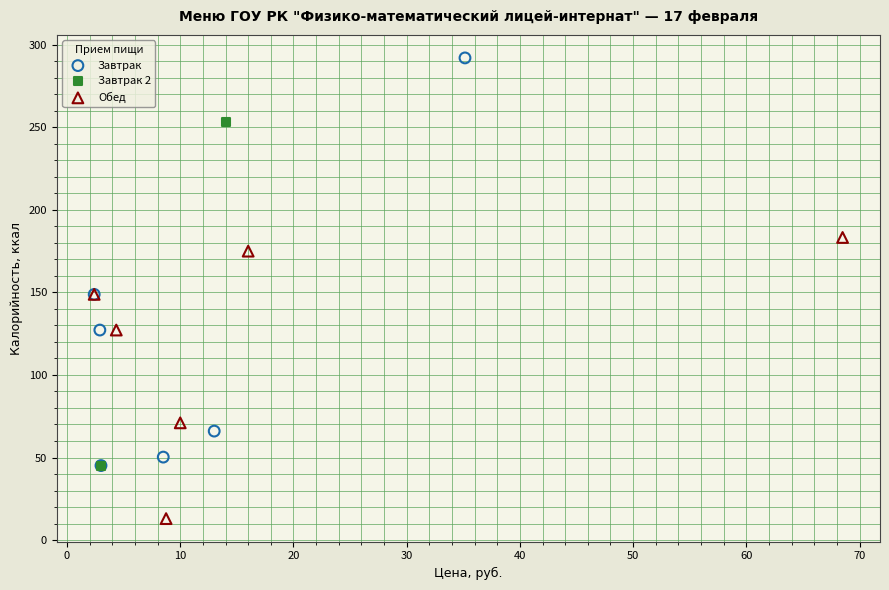

What are all the series names shown in the legend?

Завтрак, Завтрак 2, Обед